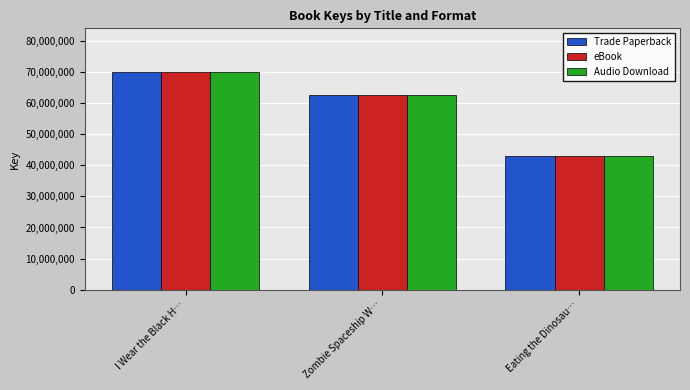

Where does the Audio Download series first go above 62508707?

I Wear the Black H…